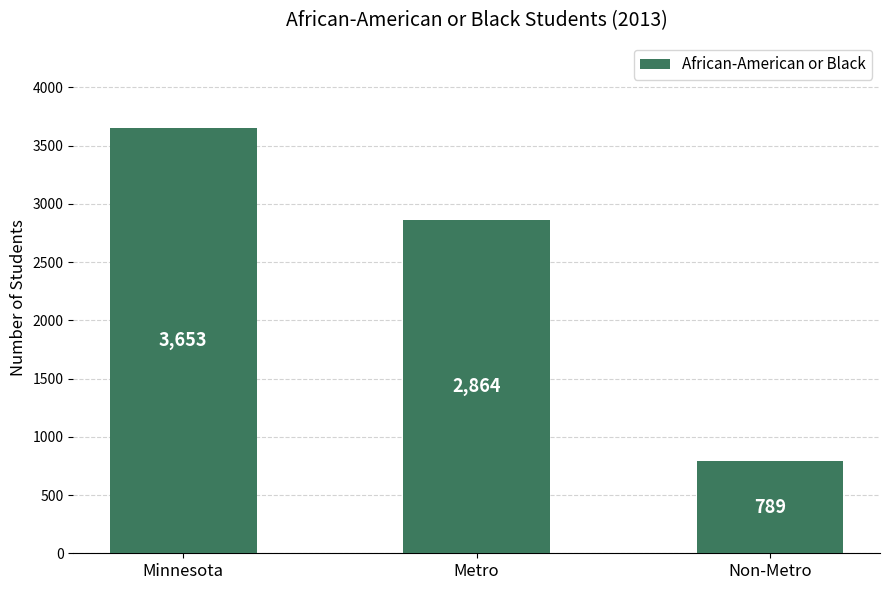

What is the label of the 3rd bar from the right?

Minnesota